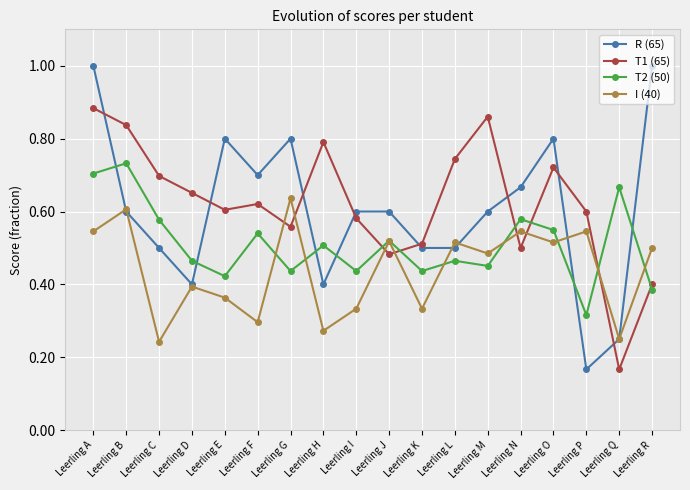

Where is the first local maximum for R (65)?

Leerling E